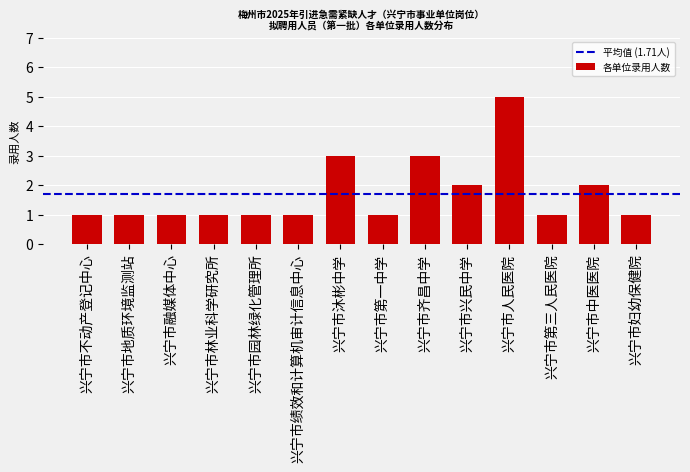

Reading left to right, what are all the values shown in this chart?

1	1	1	1	1	1	3	1	3	2	5	1	2	1